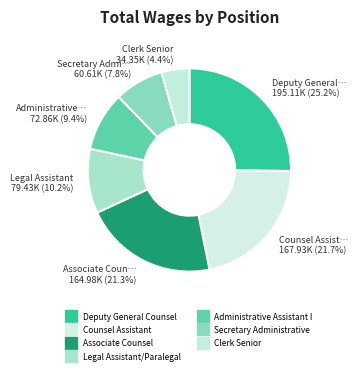

Is the sum of Legal Assistant/Paralegal and Associate Counsel greater than half?

No